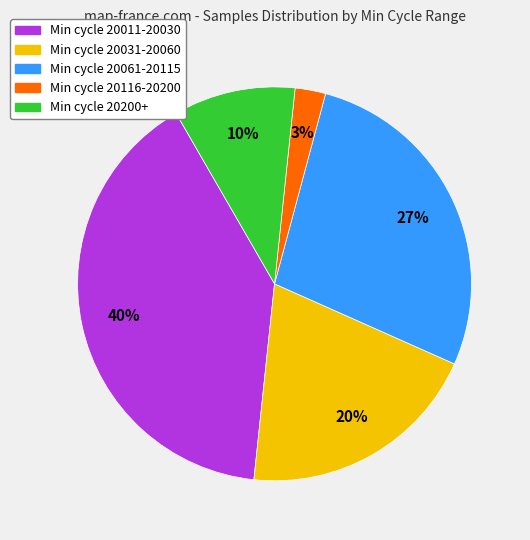

How many segments does this pie chart have?

5